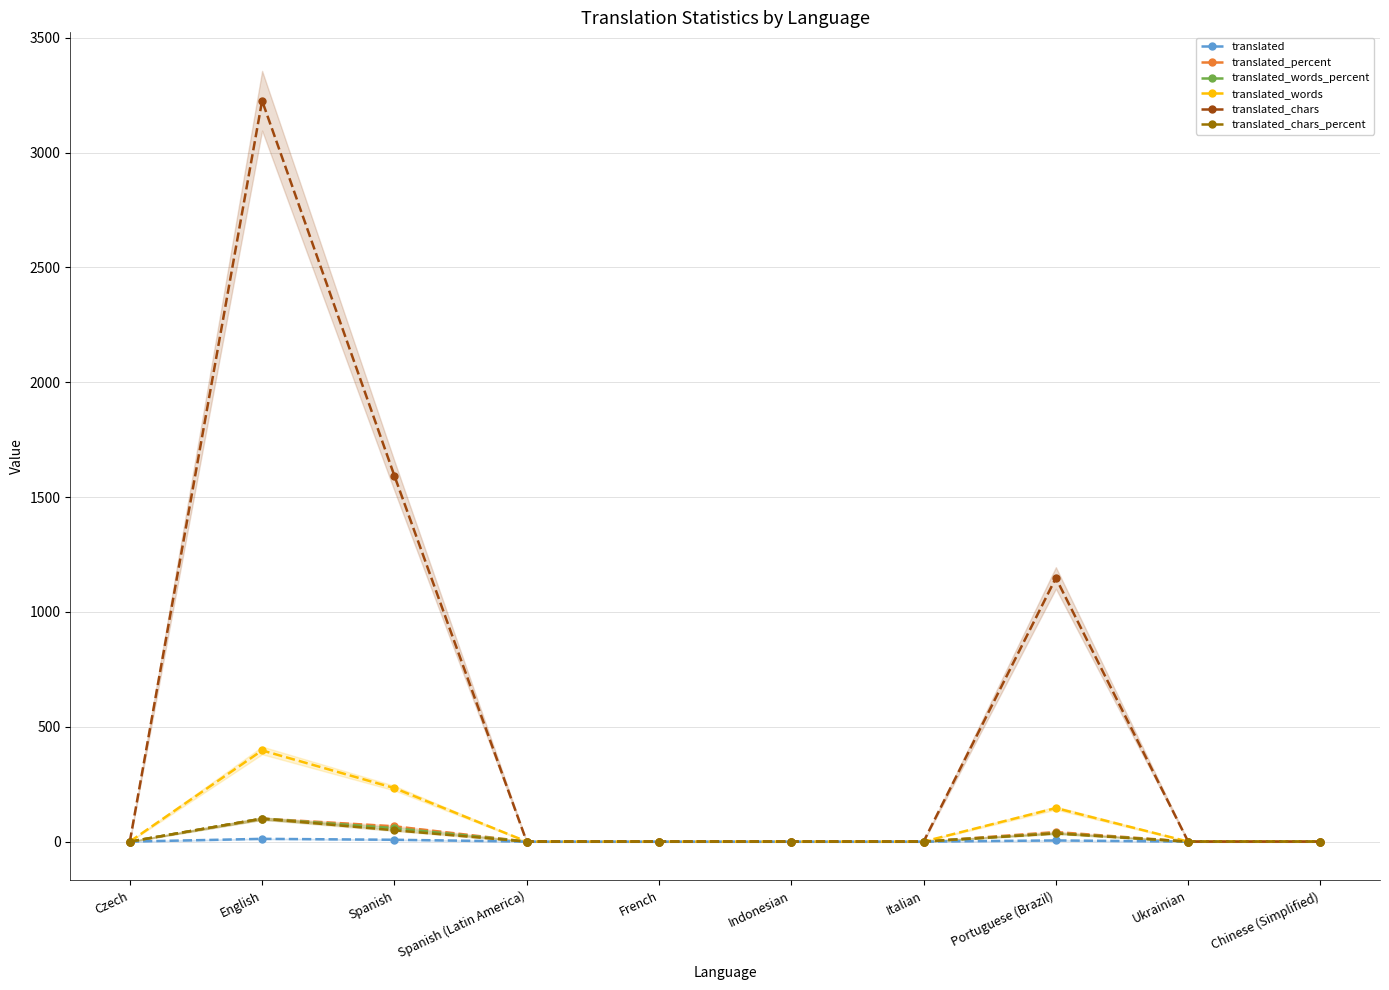

Is it true that translated_chars equals 1148.0 at Portuguese (Brazil)?

True